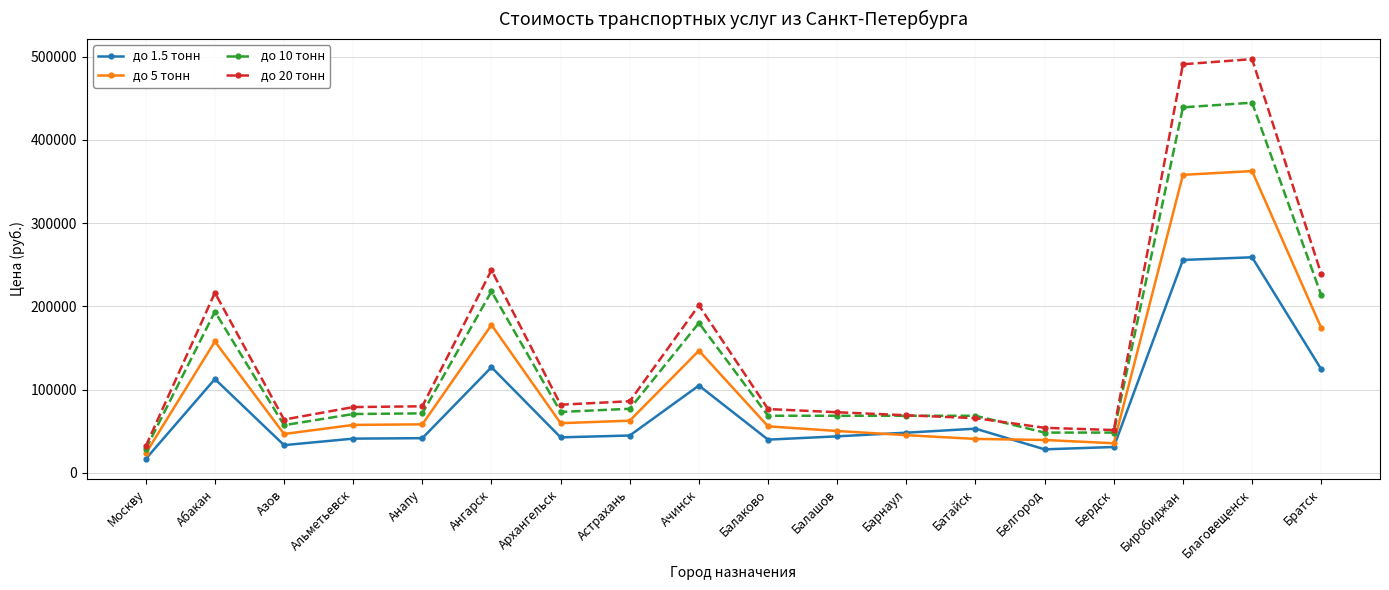

Is it true that до 1.5 тонн equals 70190 at Балашов?

False